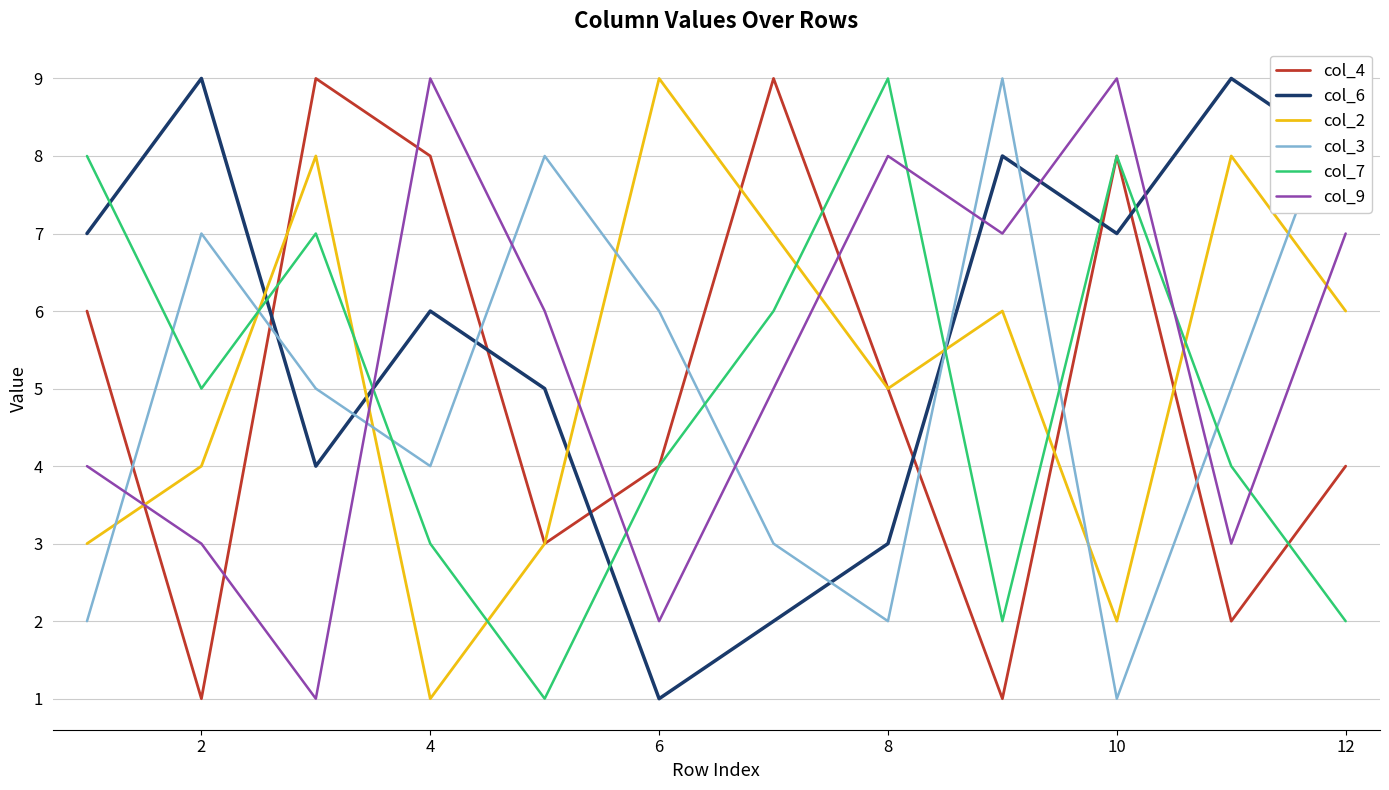

What is the minimum value for col_2?

1